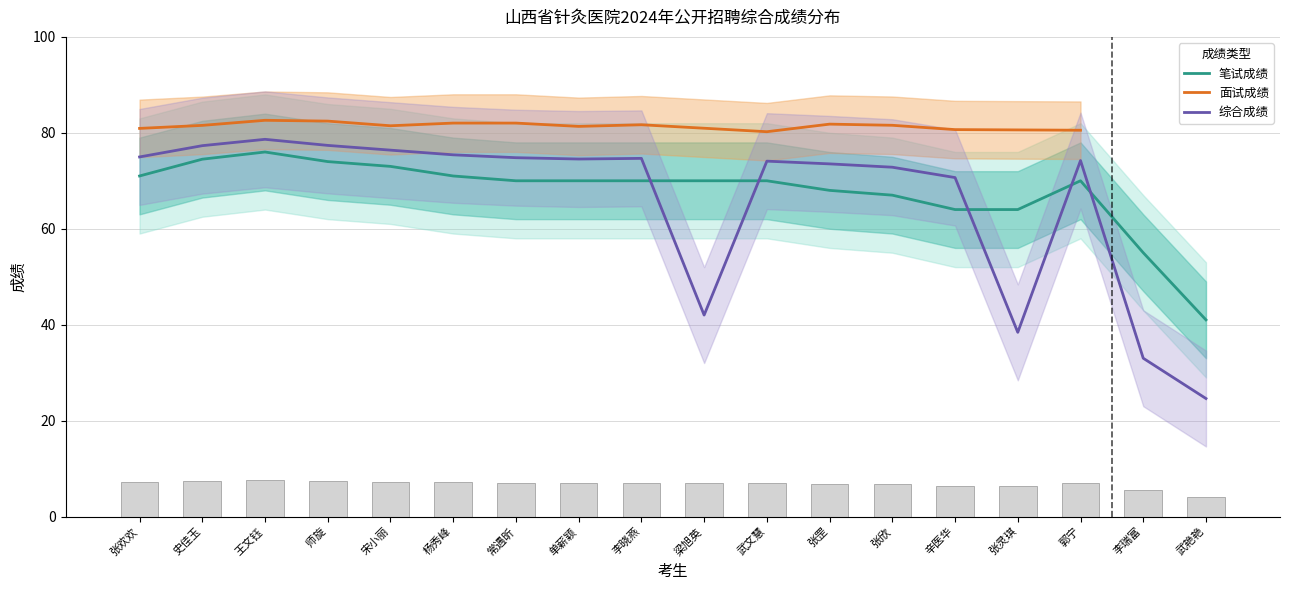

Where is 综合成绩 nearest to the value 51?

梁旭英